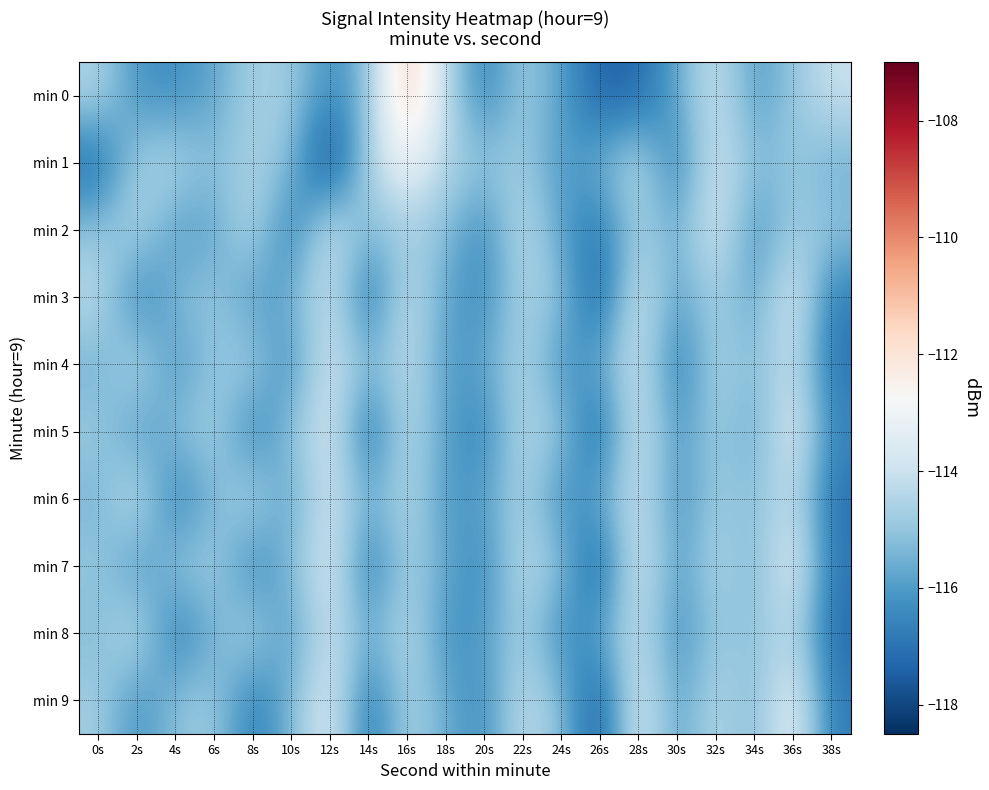

What is the spread (max minus min) of values at 4s?

2.4